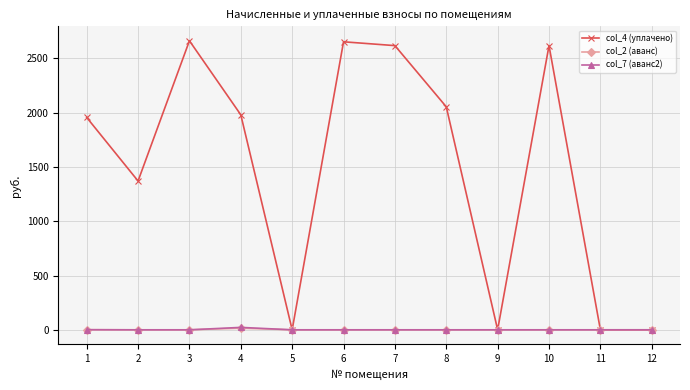

Is the value of col_4 (уплачено) at 6 greater than the value of col_7 (аванс2) at 11?

Yes